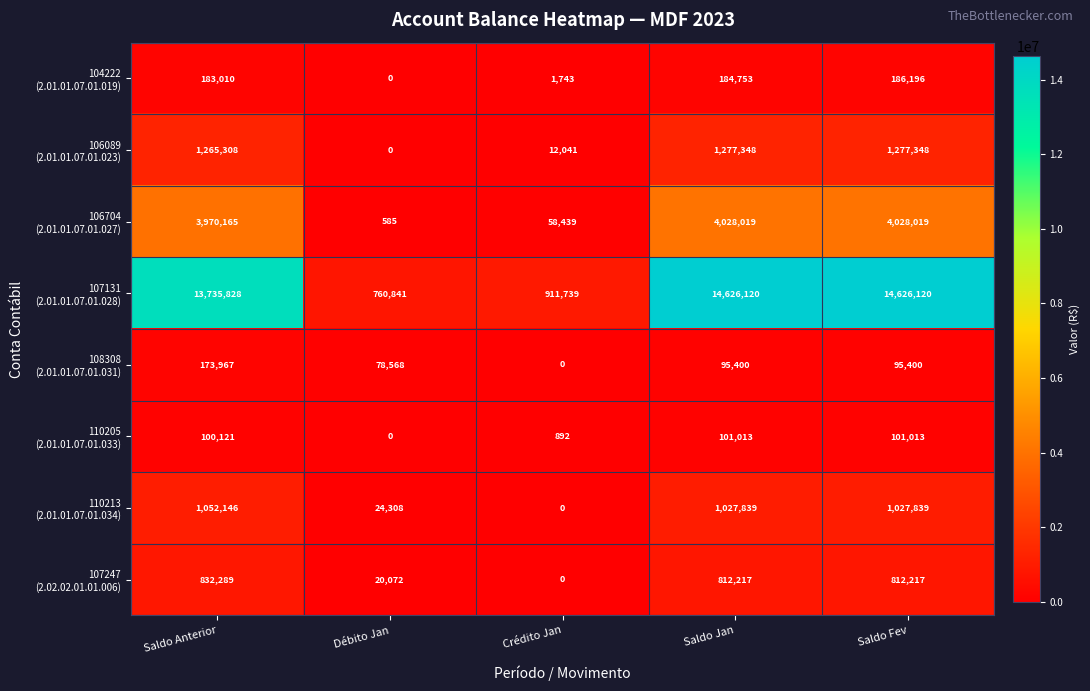

What is the total value across all series at Crédito Jan?

984854